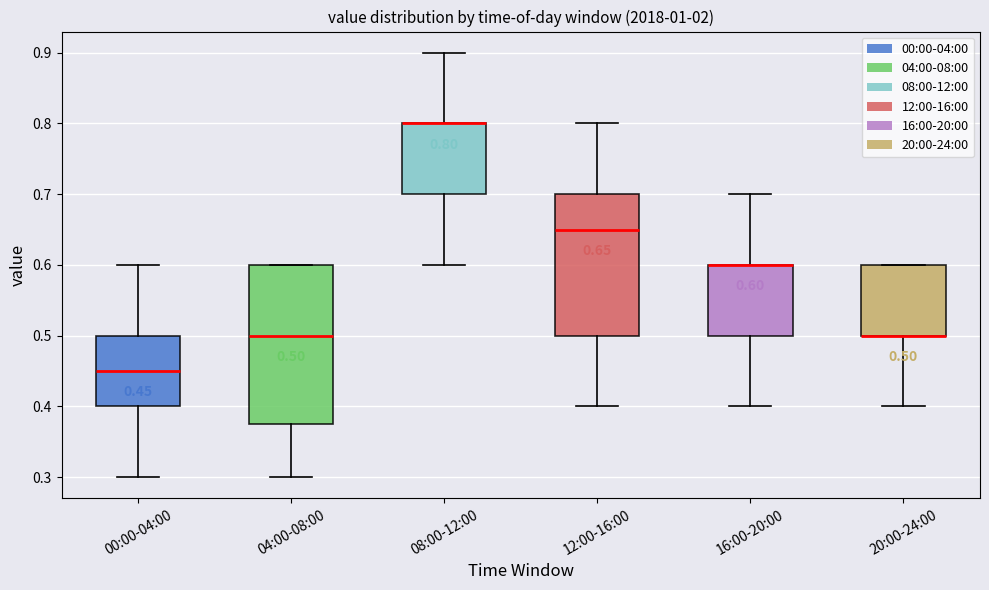

Which box is the tallest, from its lower edge to its upper edge?

04:00-08:00